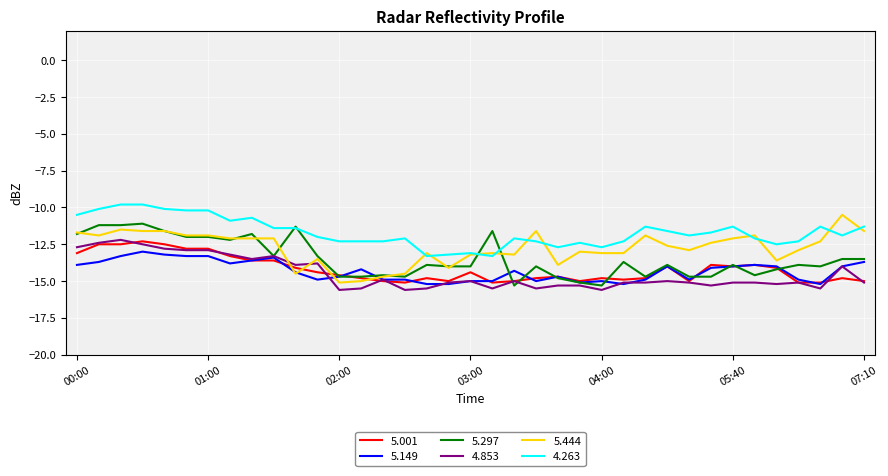

True or false: 4.263 and 5.149 intersect in this chart.

False